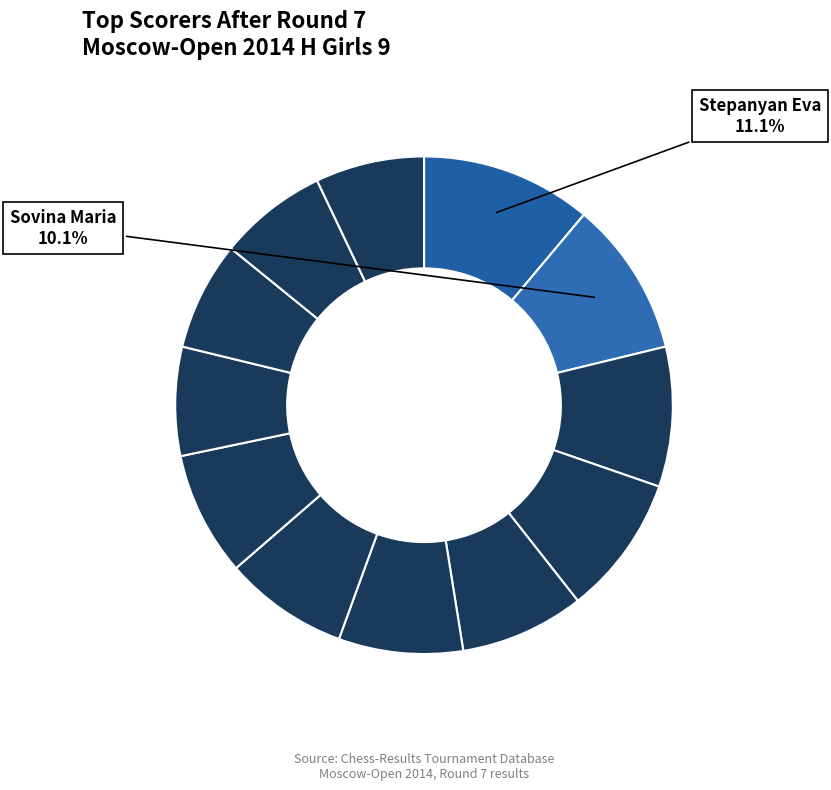

Count the number of slices in the pie.

12